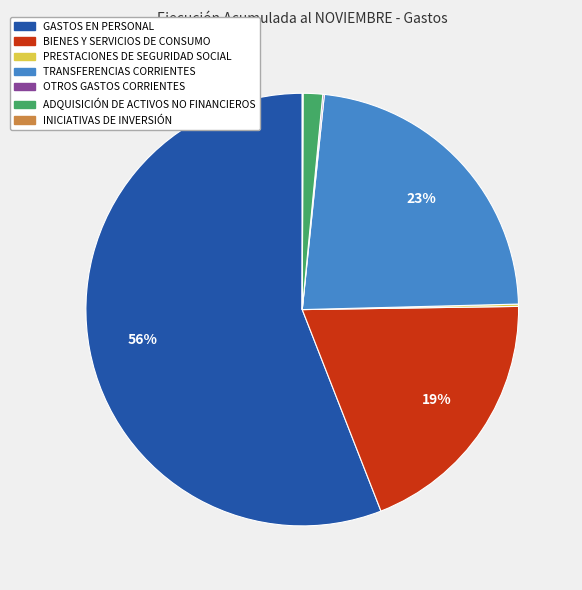

Which slice is the largest?

GASTOS EN PERSONAL